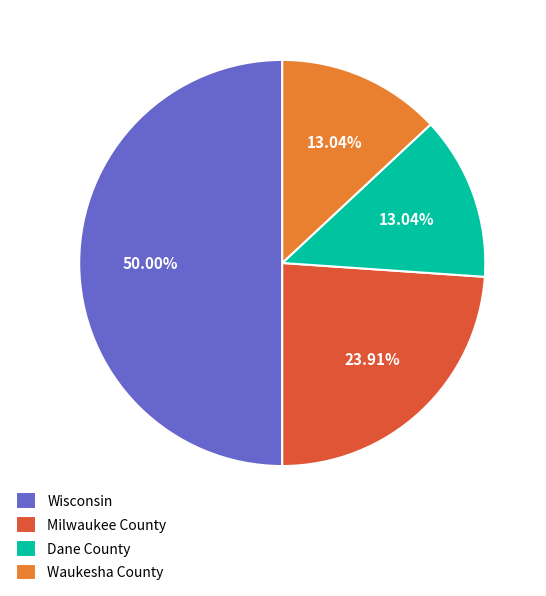

To the nearest percent, what is the difference between the largest and smallest slice percentages?

37%